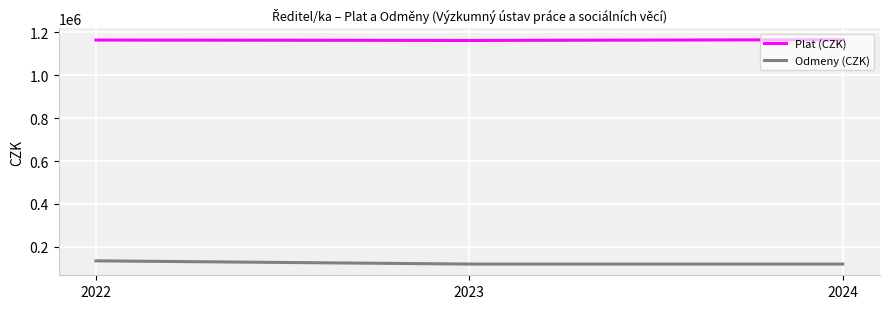

Which series has the largest total across all categories?

Plat (CZK)